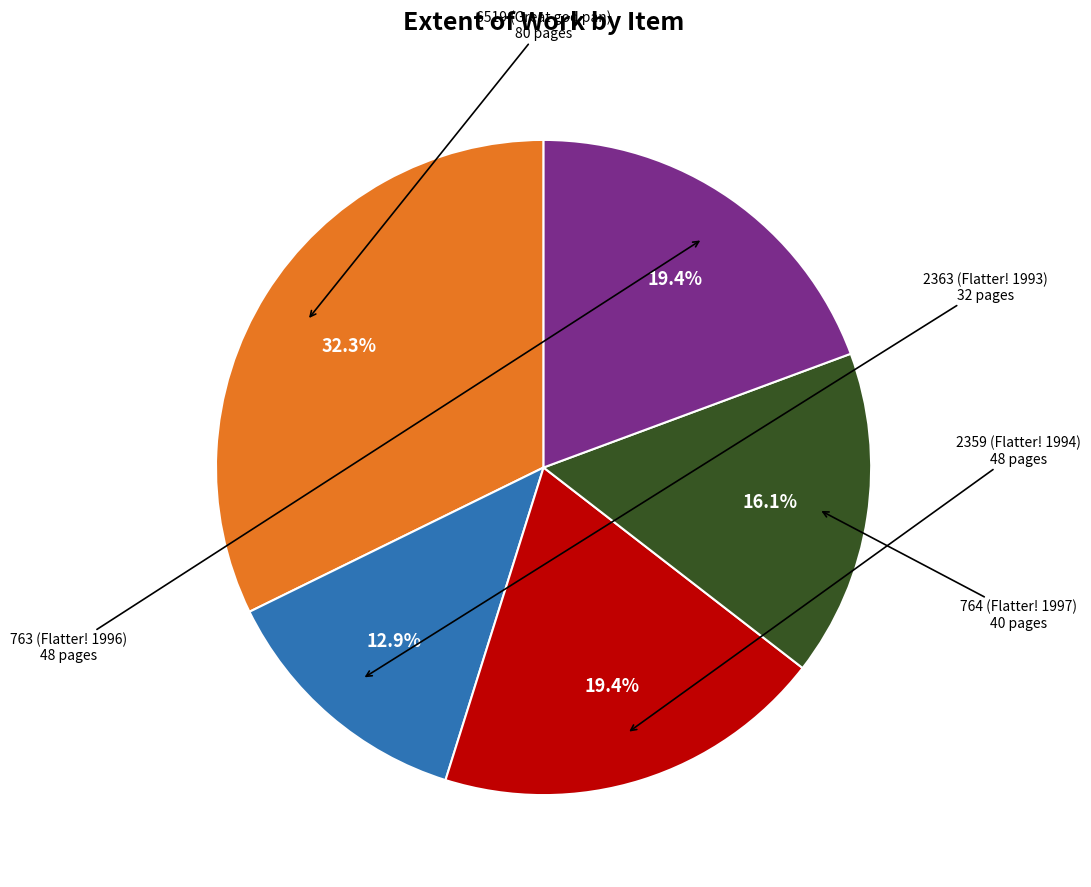

Does 764 (Flatter! 1997) represent more than half of the total?

No